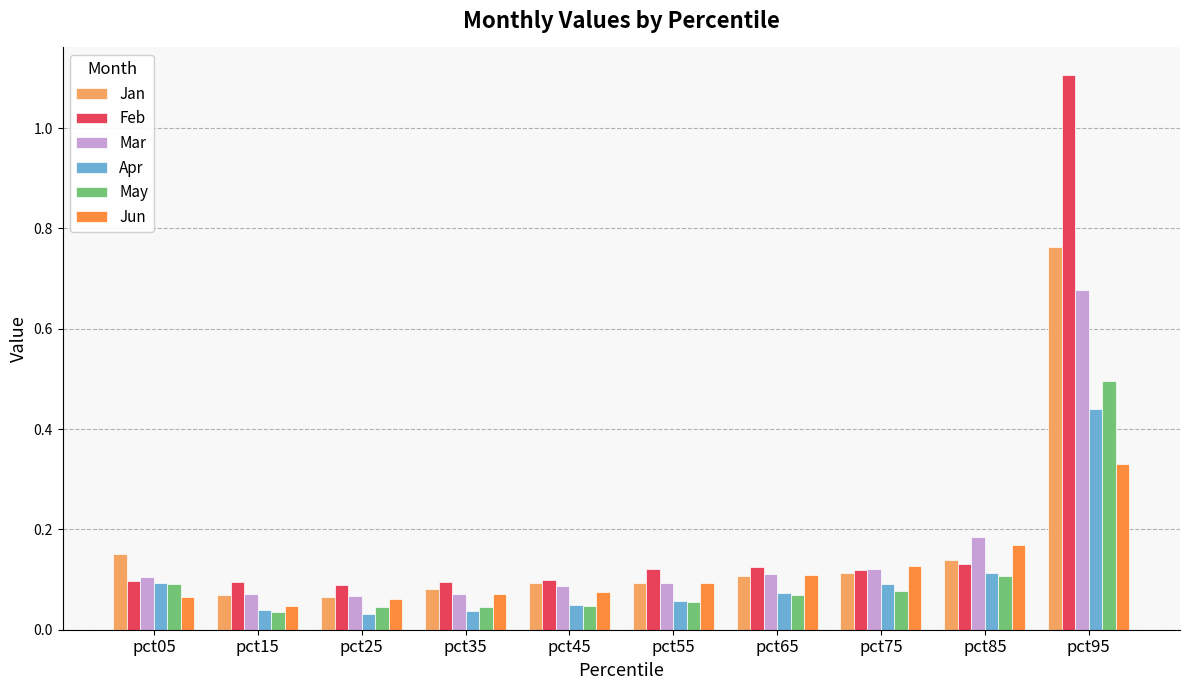

Between pct05 and pct95, which series saw the biggest shift?

Feb